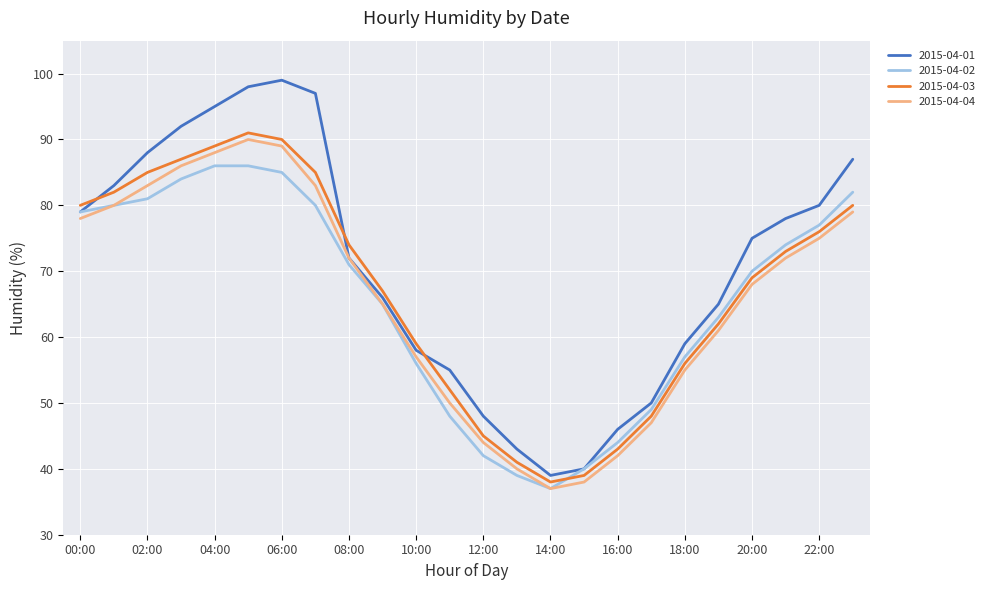

What is the greatest value displayed?

99